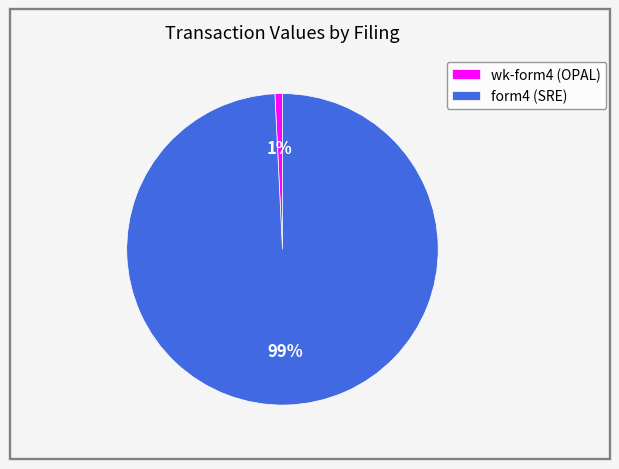

Is the sum of form4 (SRE) and wk-form4 (OPAL) greater than half?

Yes